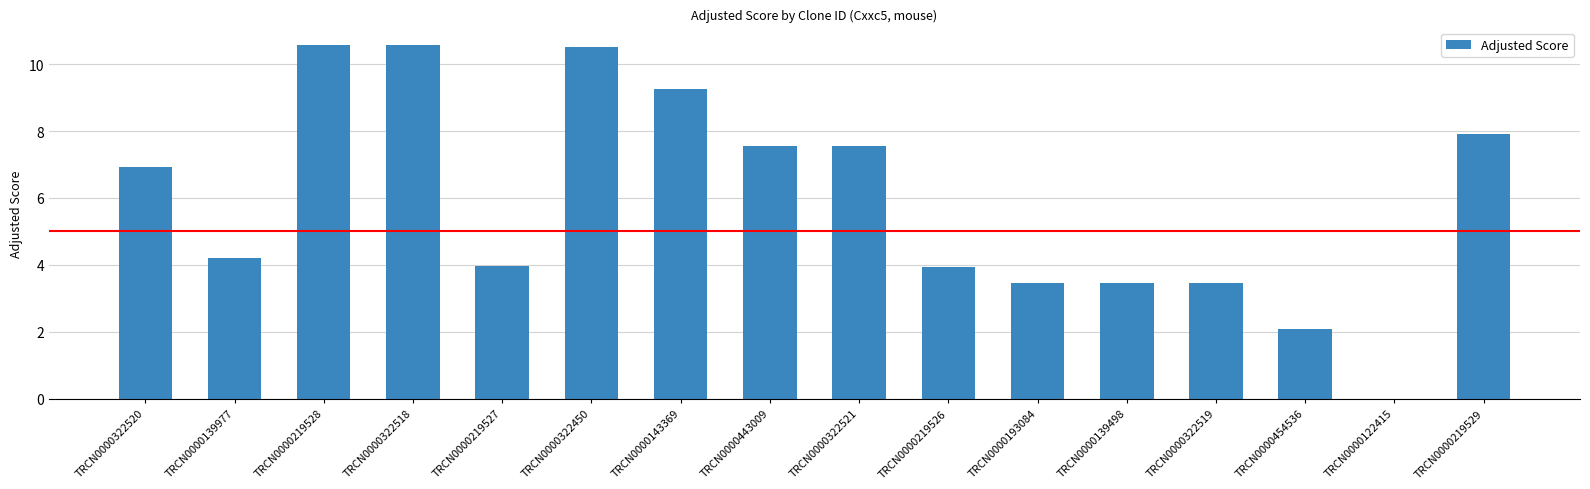

Are the bars horizontal?

No